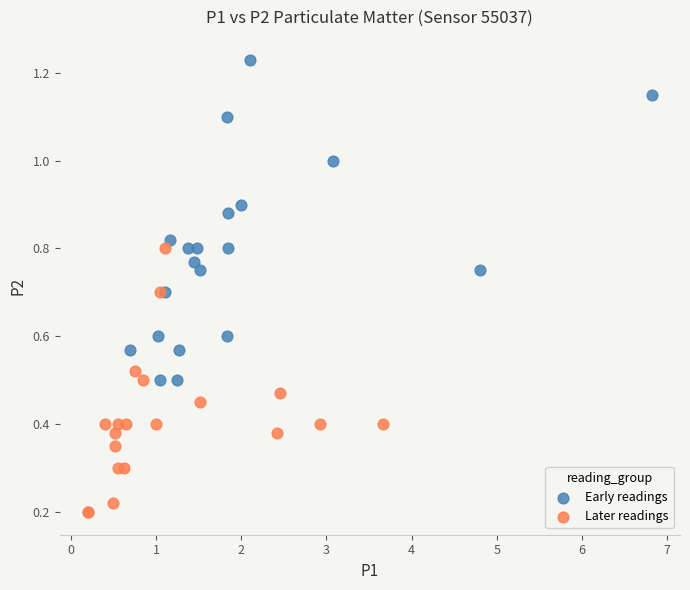

Which series contains the lowest Y value?

Later readings